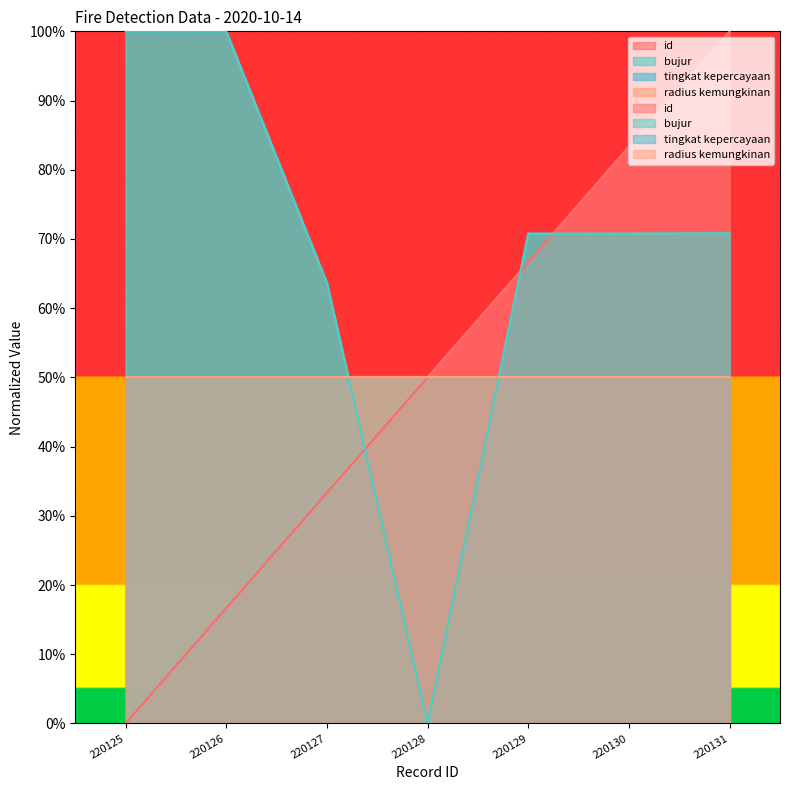

Reading left to right, what are all the values shown in this chart?

id: 220125=0.0	220126=16.7	220127=33.3	220128=50.0	220129=66.7	220130=83.3	220131=100.0
bujur: 220125=100.0	220126=100.0	220127=63.6	220128=0.0	220129=70.8	220130=70.8	220131=70.8